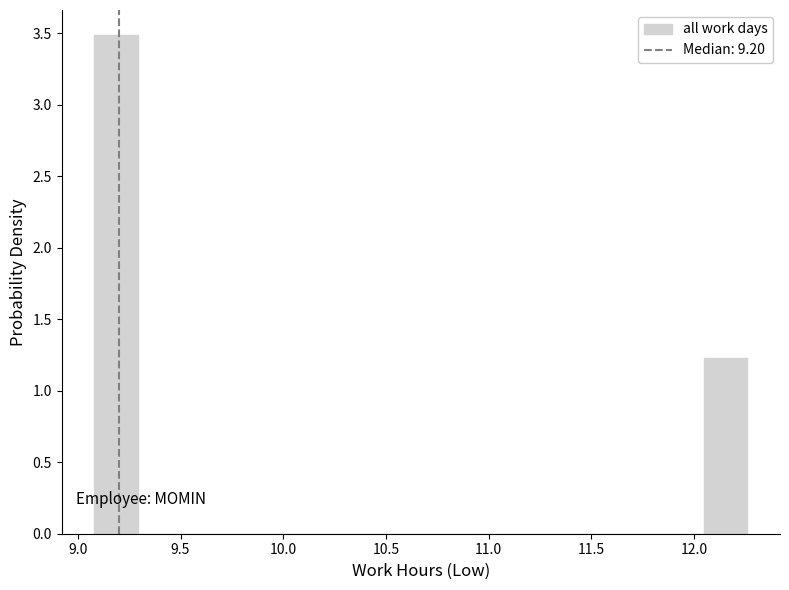

Which range on the x-axis has the tallest bar?

9.10 to 9.30